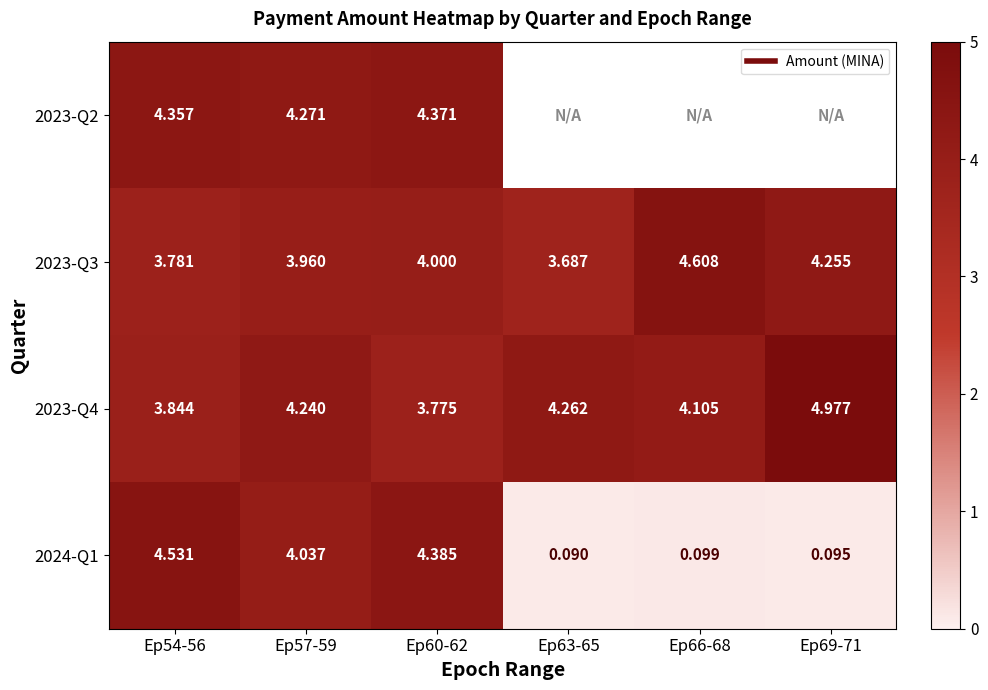

The value of 2023-Q4 at Ep54-56 is 3.8. True or false?

True